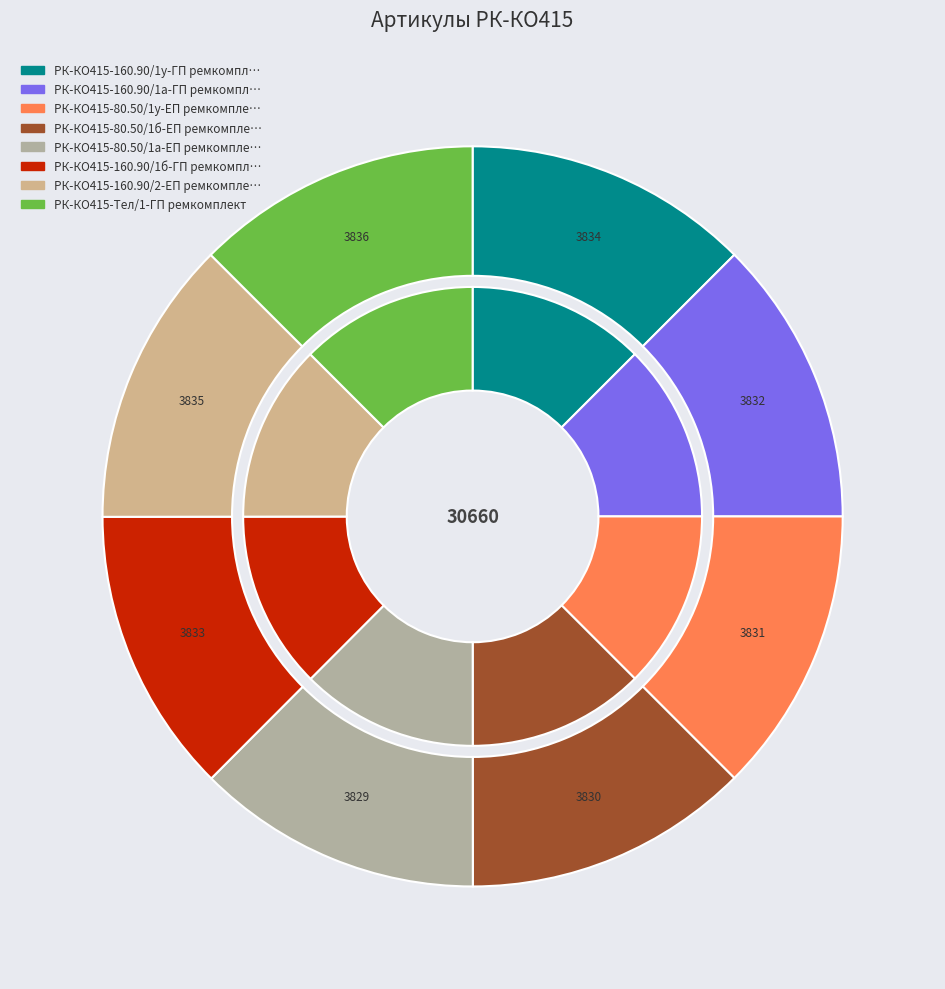

True or false: РК-КО415-Тел/1-ГП ремкомплект accounts for 20% of the total.

False